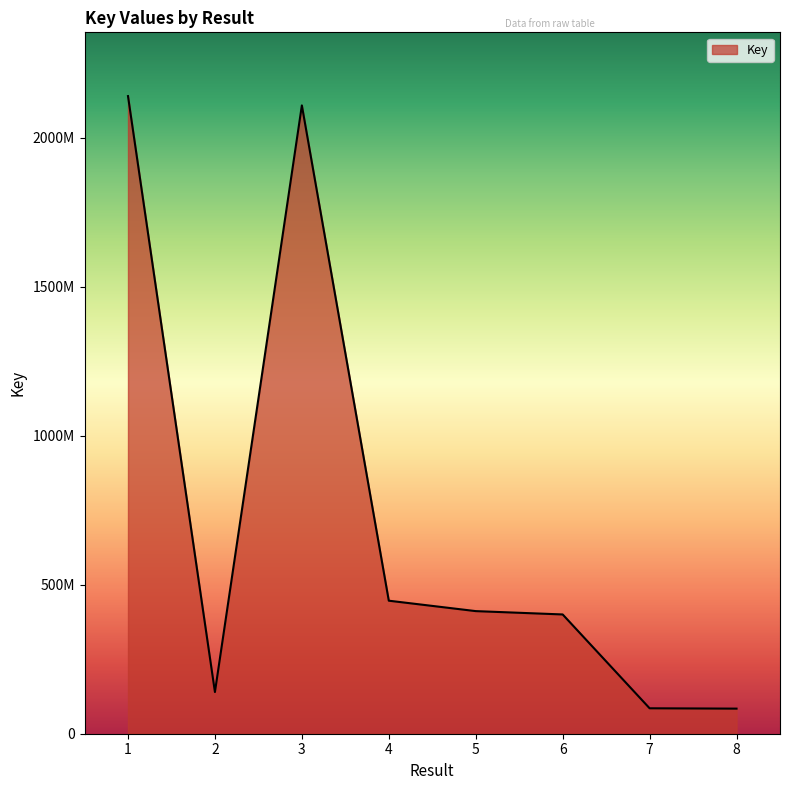

True or false: the data has more than 2 interior local peaks.

False